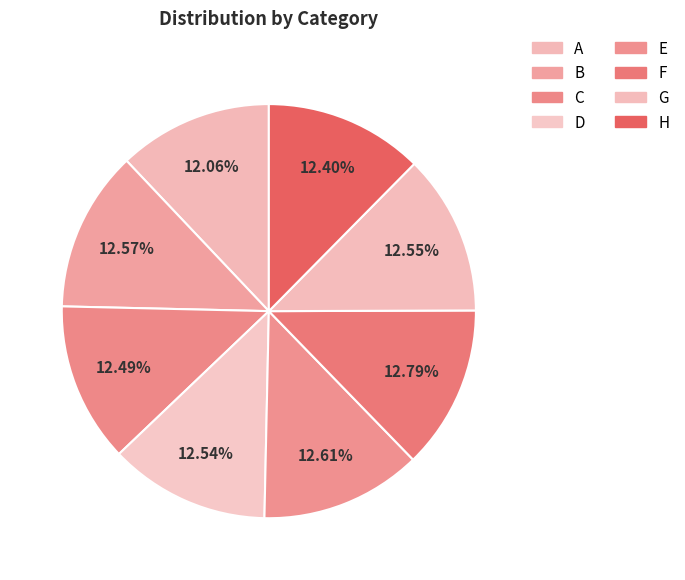

What is the largest slice in the pie chart?

F